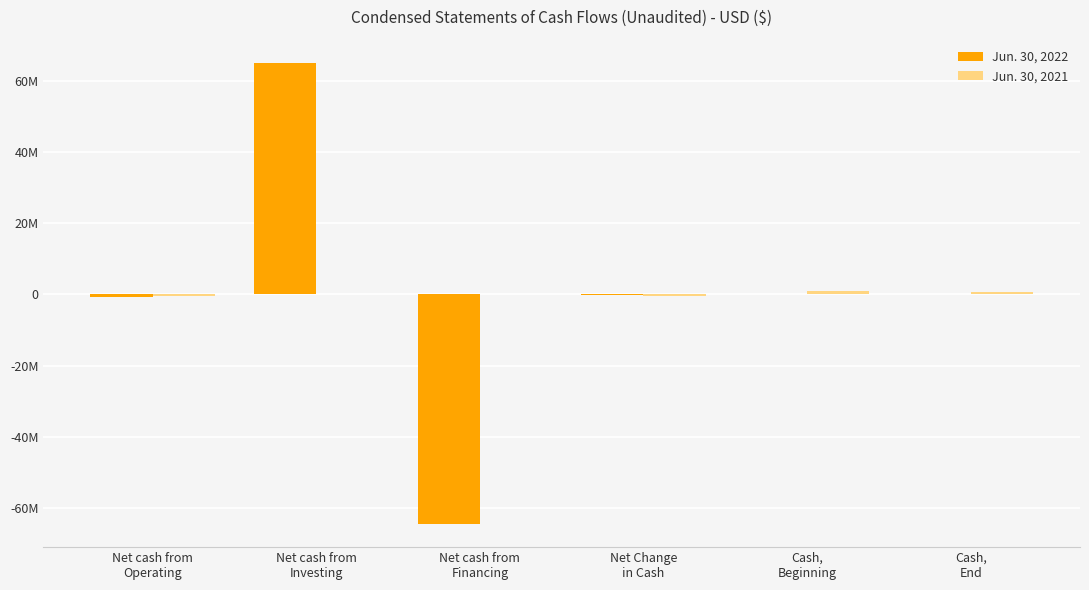

Are the bars grouped side by side (vs. stacked)?

Yes